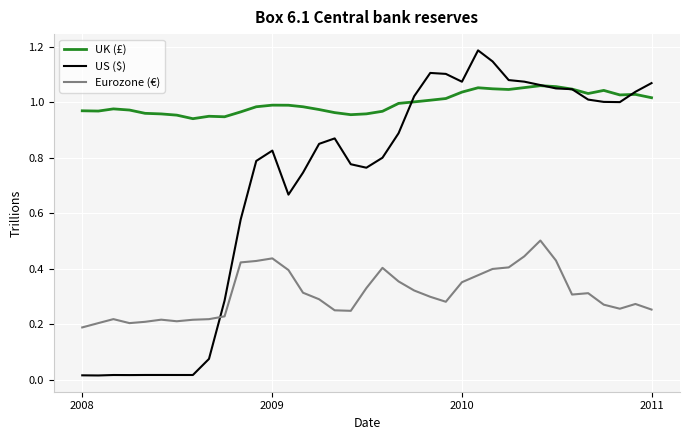

Which series has the largest range (max minus min)?

US ($)